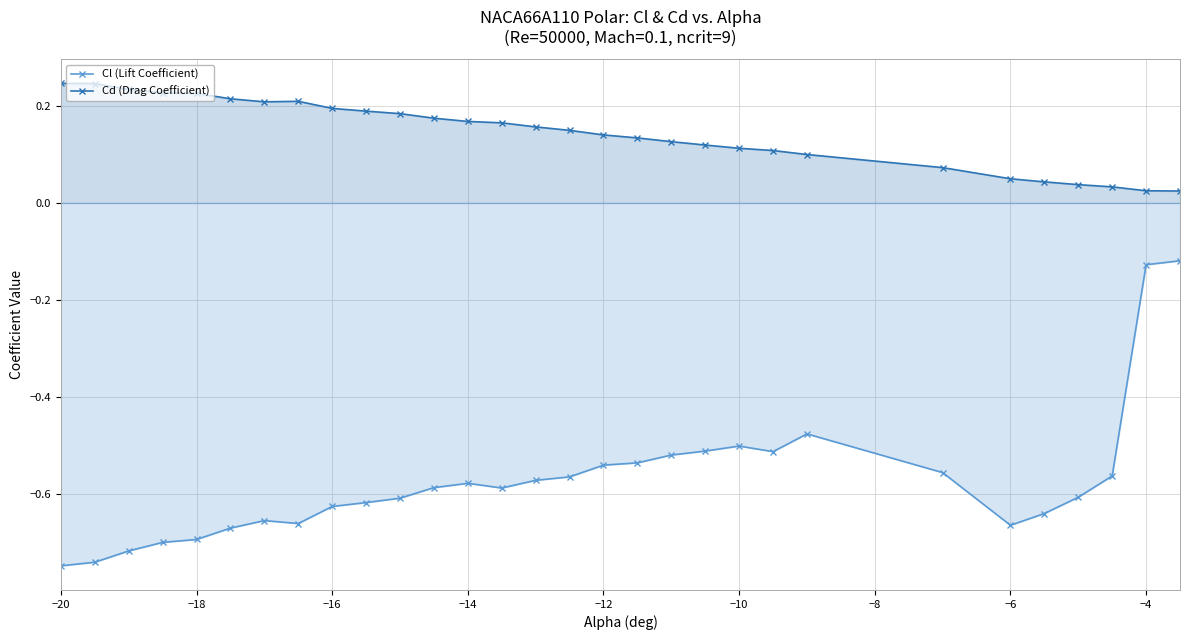

Reading left to right, extract all data points from this chart.

Cl (Lift Coefficient): -0.7	-0.7	-0.7	-0.7	-0.7	-0.7	-0.7	-0.7	-0.6	-0.6	-0.6	-0.6	-0.6	-0.6	-0.6	-0.6	-0.5	-0.5	-0.5	-0.5	-0.5	-0.5	-0.5	-0.6	-0.7	-0.6	-0.6	-0.6	-0.1	-0.1
Cd (Drag Coefficient): 0.2	0.2	0.2	0.2	0.2	0.2	0.2	0.2	0.2	0.2	0.2	0.2	0.2	0.2	0.2	0.1	0.1	0.1	0.1	0.1	0.1	0.1	0.1	0.1	0.0	0.0	0.0	0.0	0.0	0.0